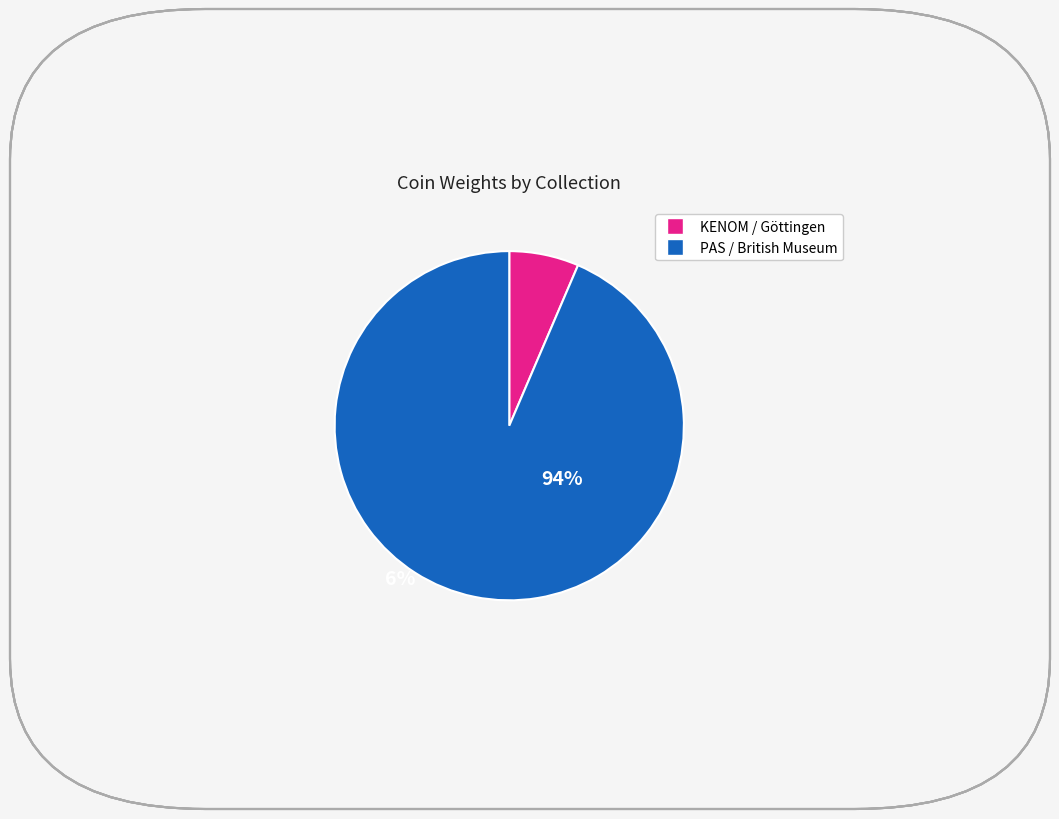

Is there any slice that represents more than half of the pie?

Yes